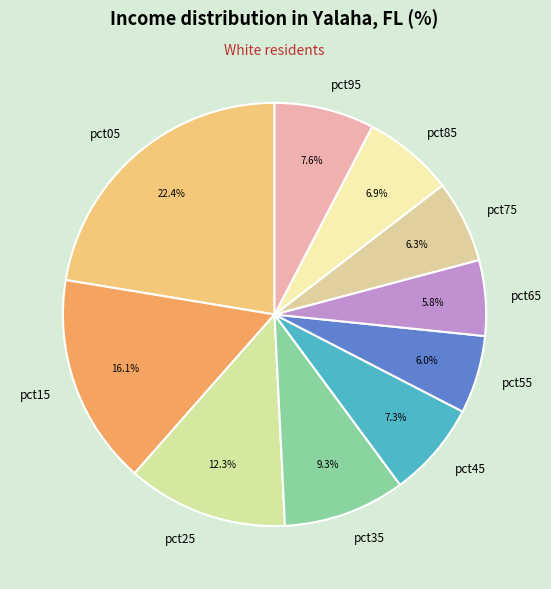

Does any single category account for the majority?

No